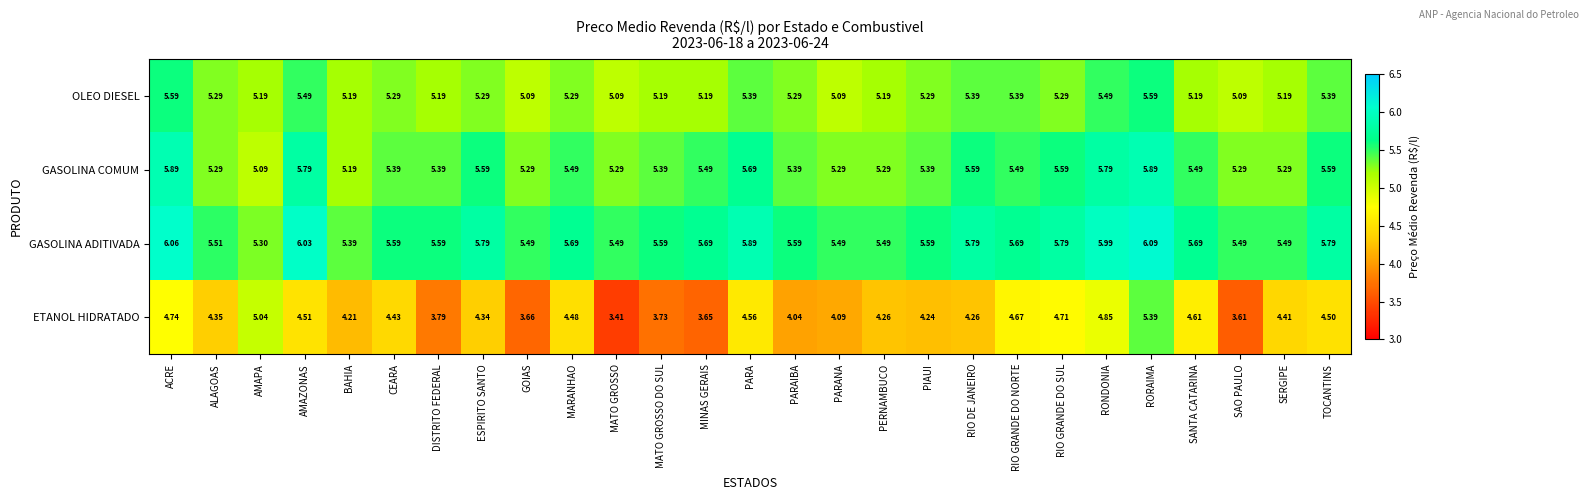

Which label corresponds to the largest value in the chart?

RORAIMA